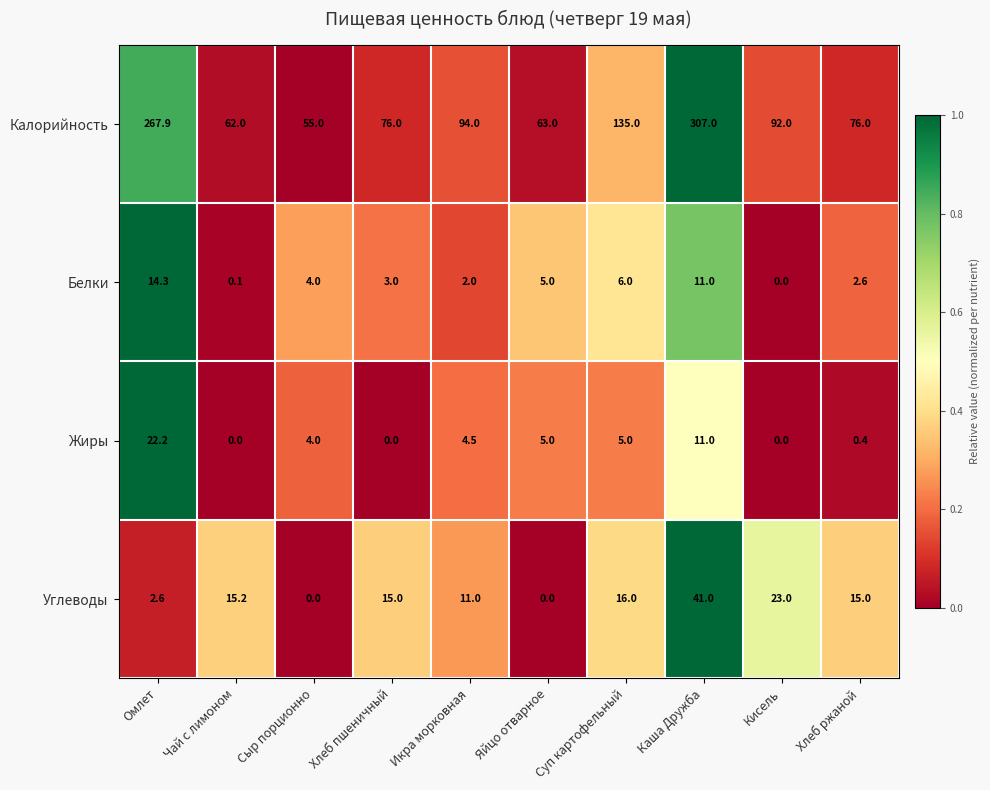

What is the spread (max minus min) of values at Чай с лимоном?

62.0